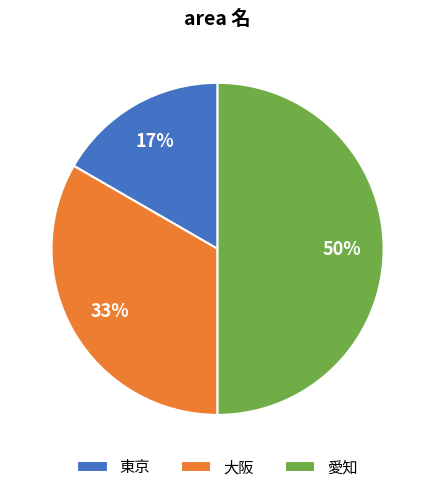

Do 東京 and 愛知 together represent more than half of the pie?

Yes